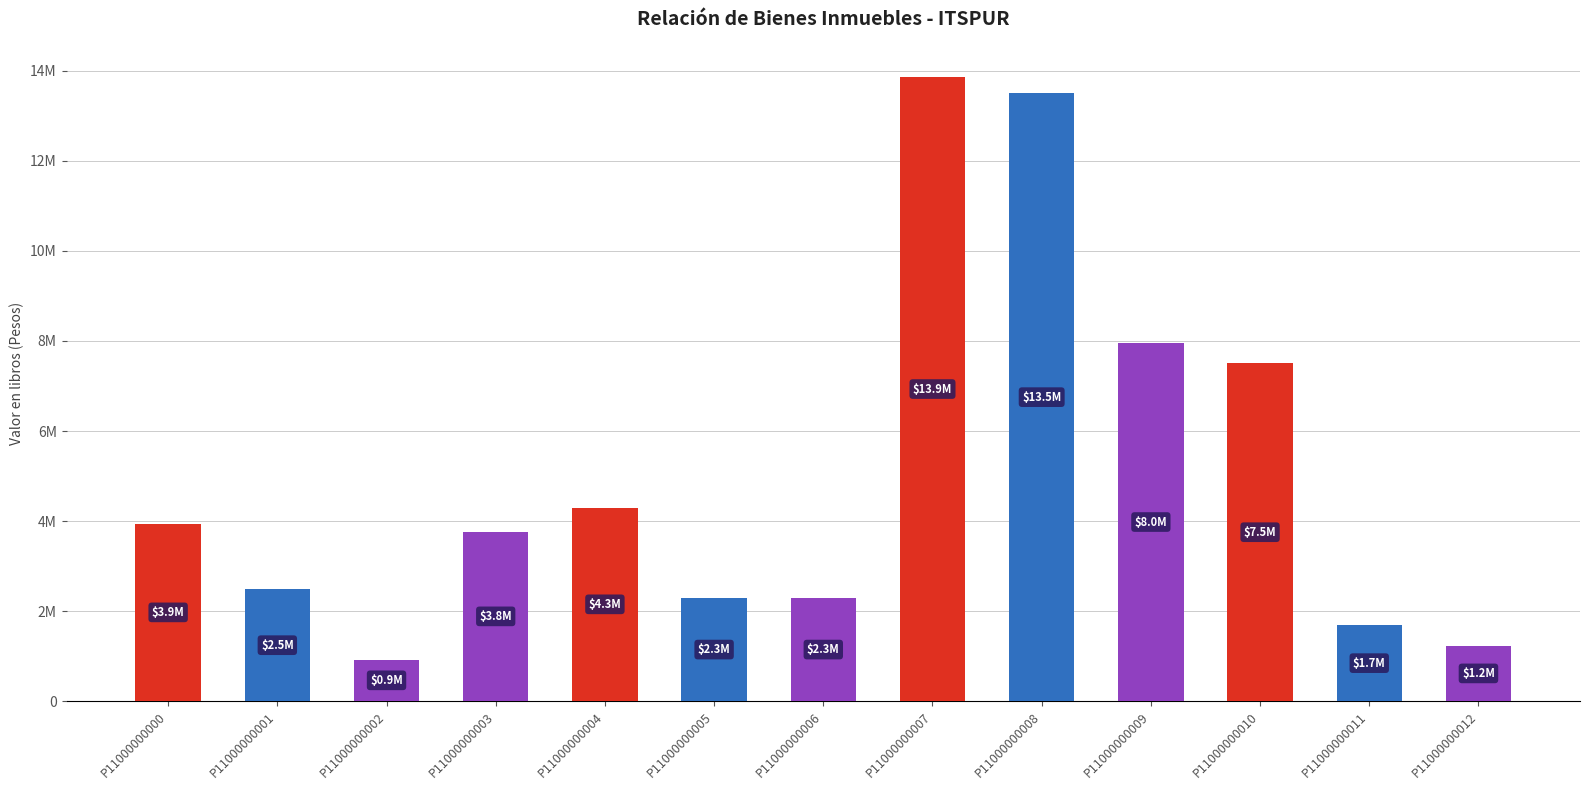

What is the change in value from P11000000005 to P11000000007?

+11575688.6